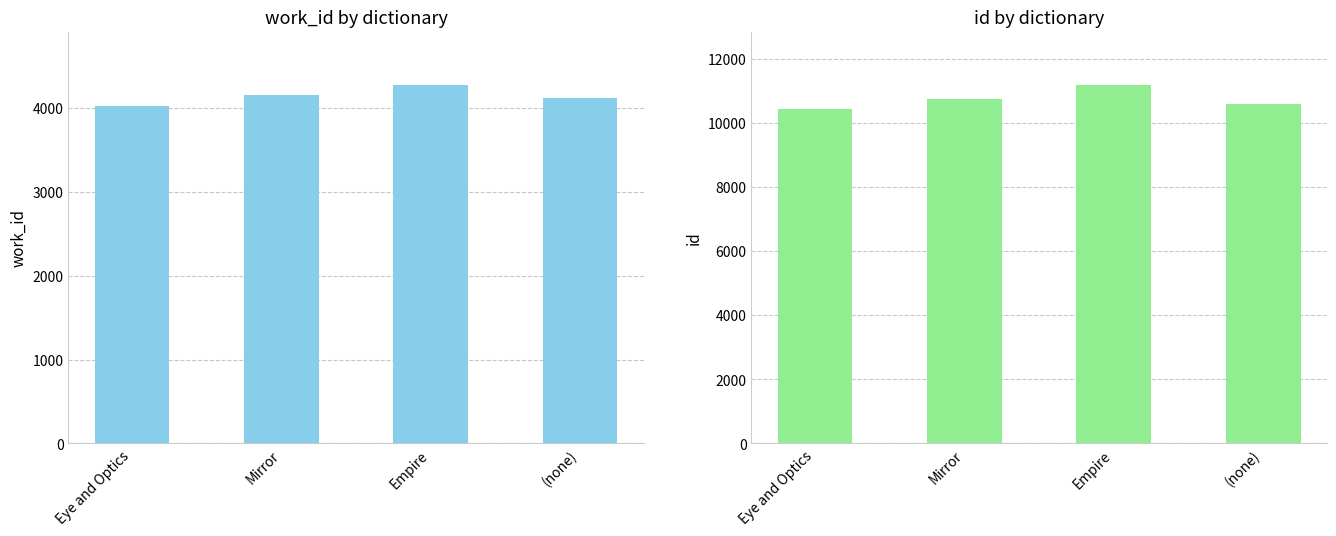

What is the label of the 2nd bar from the left?

Mirror